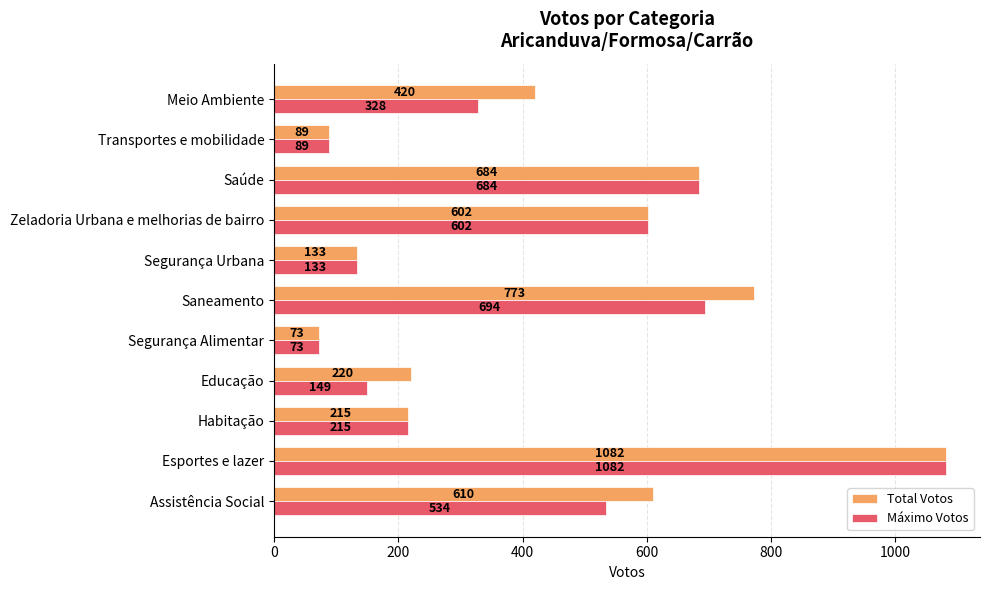

At which label does Máximo Votos reach its peak?

Esportes e lazer